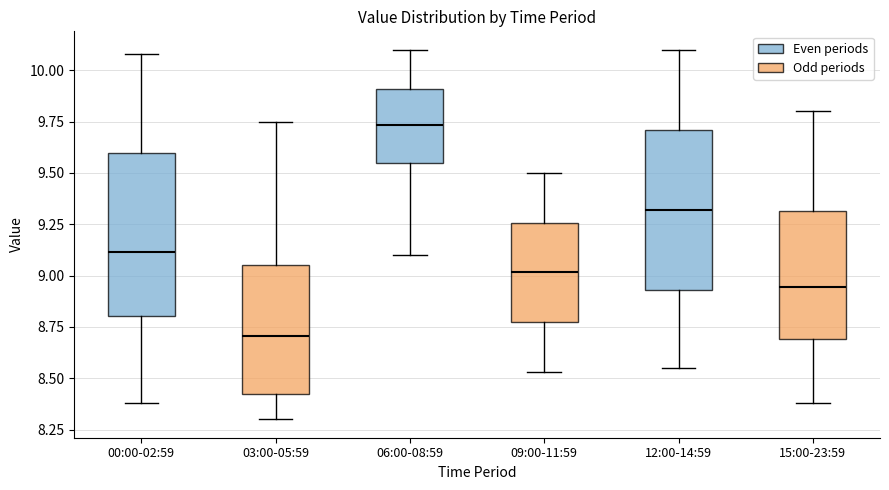

Where is the lower edge of the box for 12:00-14:59 on the y-axis? The values are not printed on the chart, so give them approximately, as read against the axis.

8.95